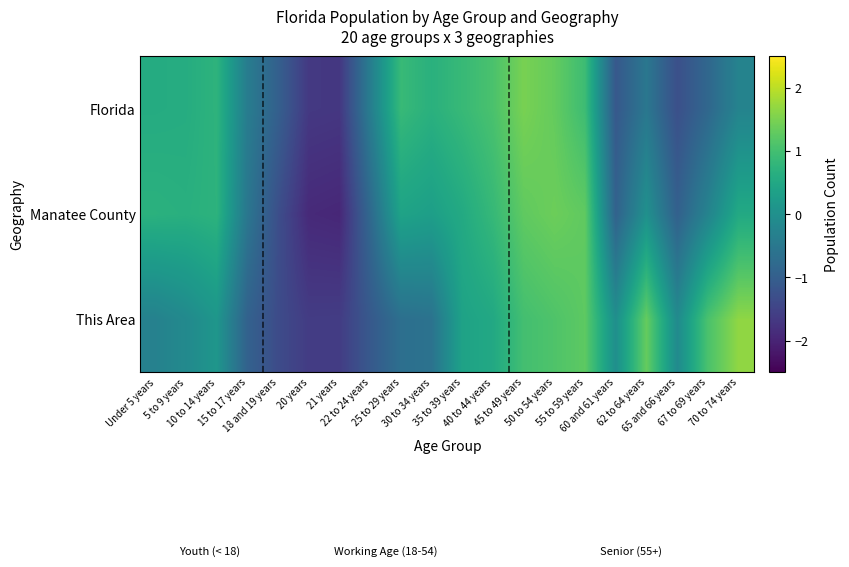

Rank the series by their average value, from lowest to highest.

Manatee County, Florida, This Area